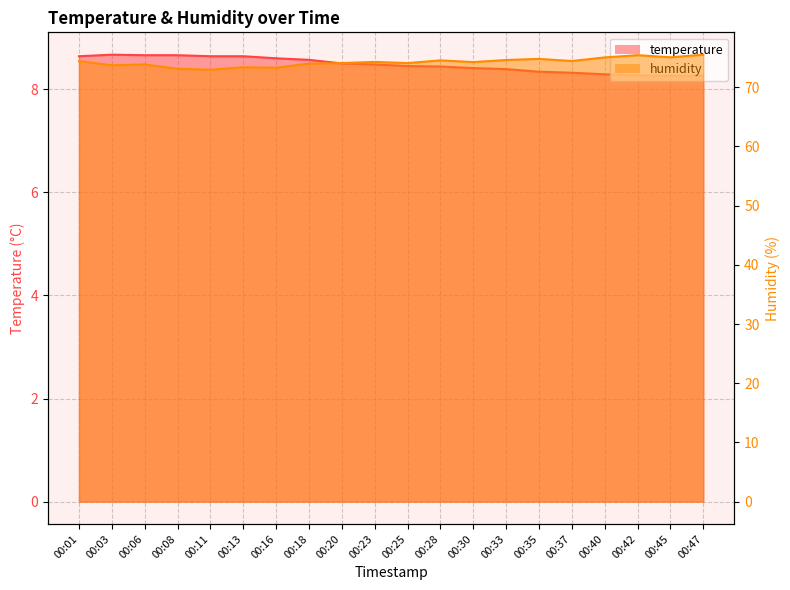

True or false: humidity has a value of 74.3 at 00:30.

True